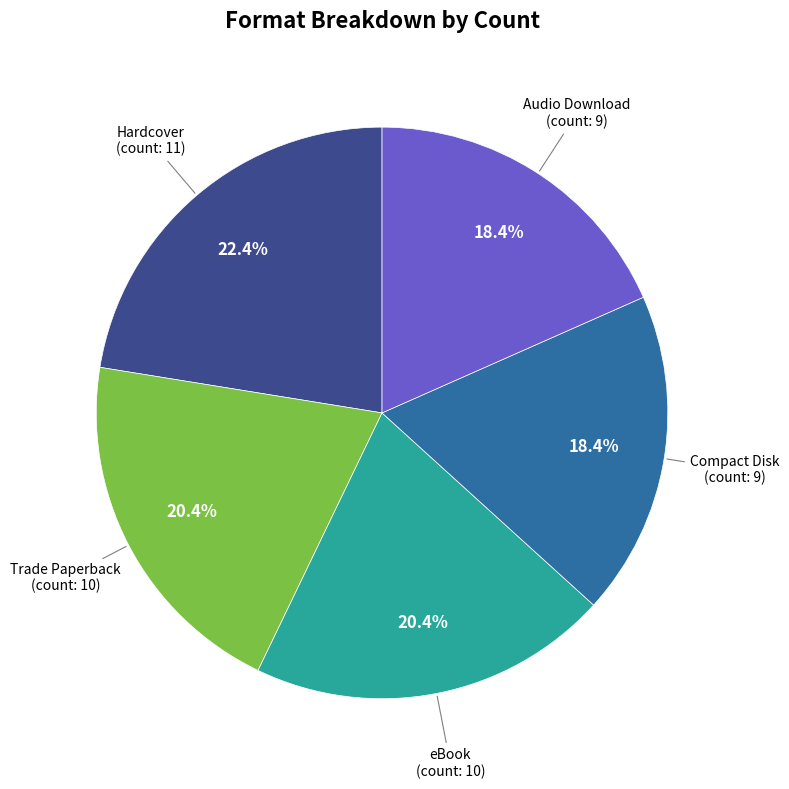

Is eBook the majority of the pie?

No